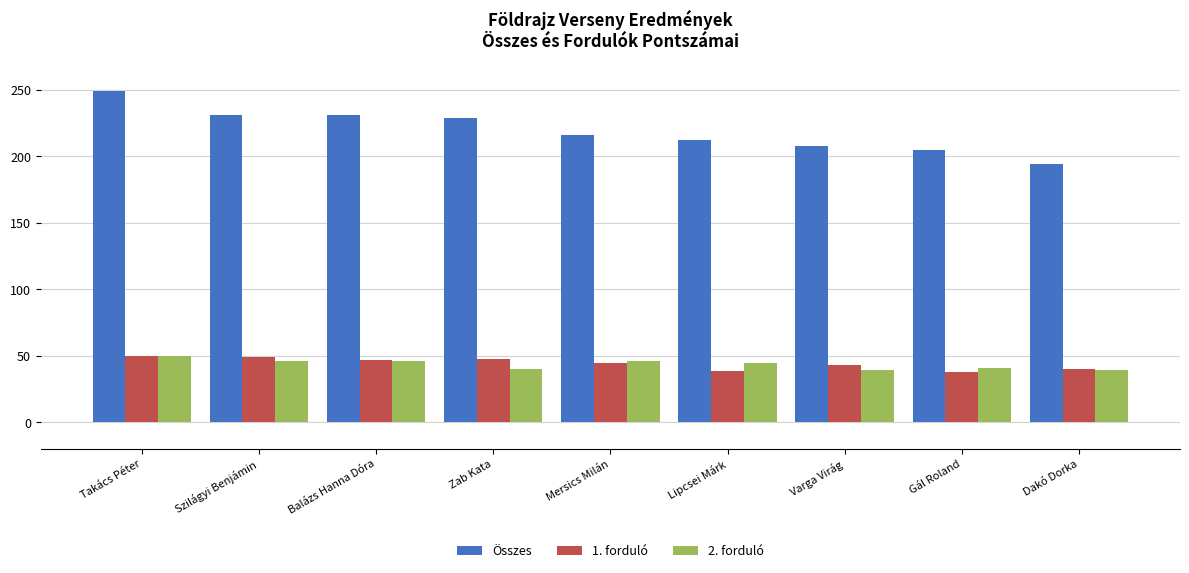

Which series has the largest range (max minus min)?

Összes